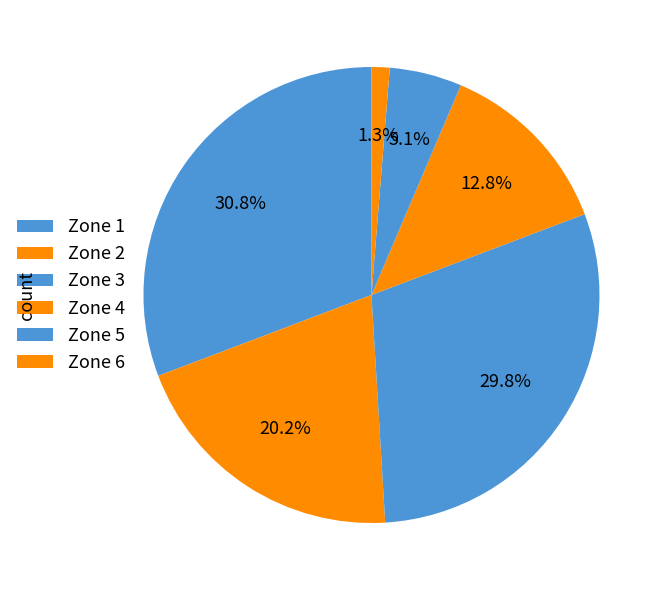

The Zone 3 slice represents 21% of the pie. True or false?

False